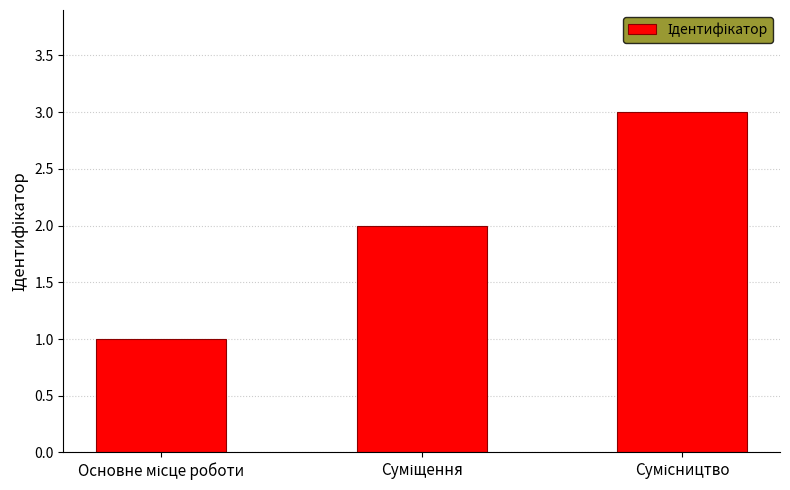

How many data points are less than 2?

1